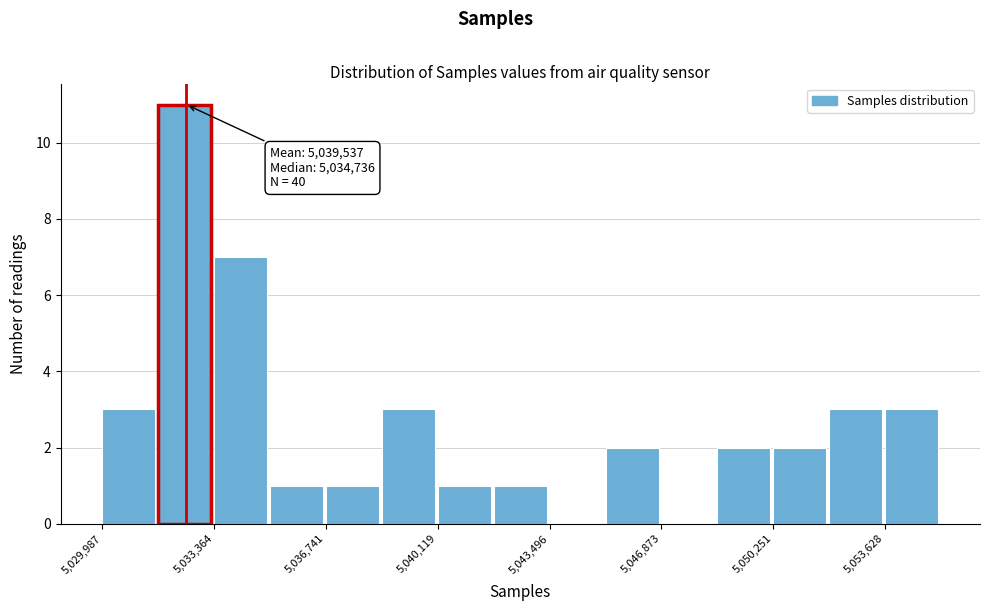

Around what value on the x-axis is the tallest bar? Give the approximate position of its centre, as read against the axis.

5032500